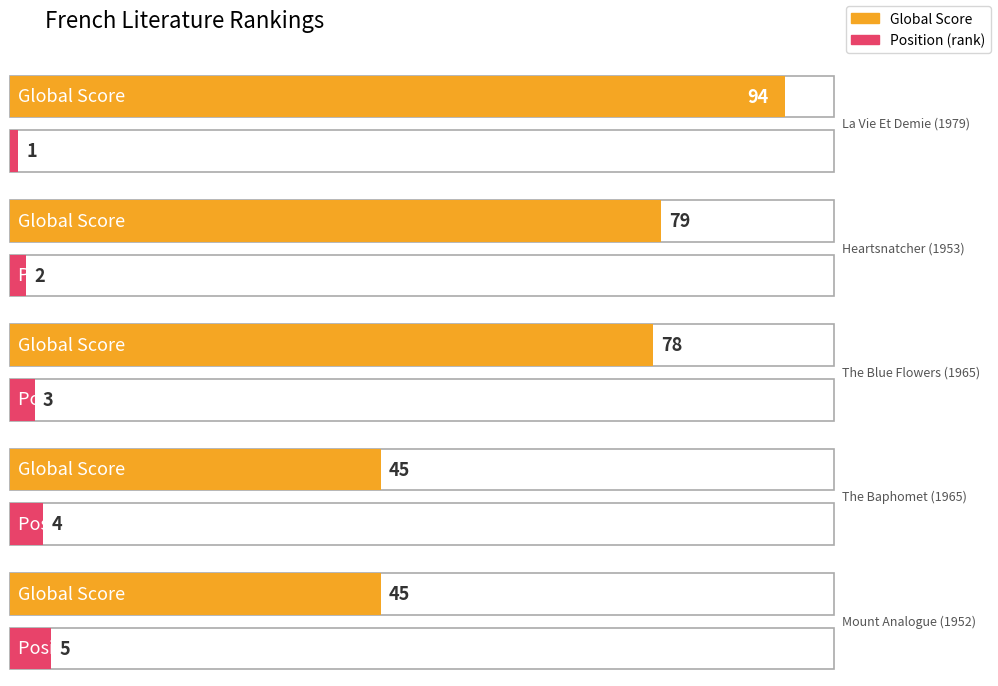

Does the chart contain stacked bars?

No